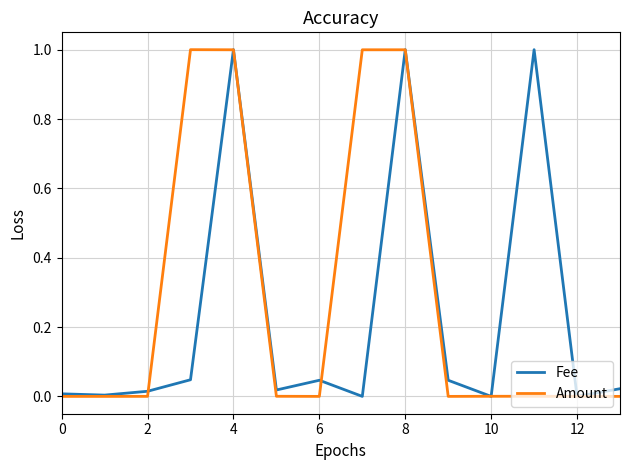

What is the highest value of the Fee series?

1.0